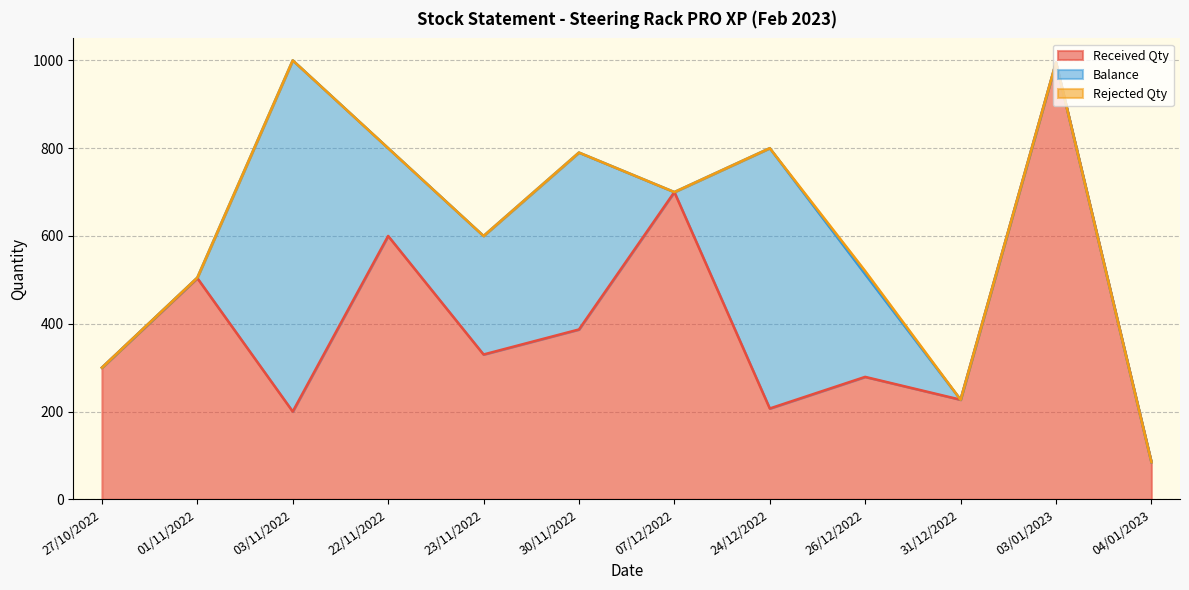

Is it true that Rejected Qty equals 0 at 03/11/2022?

True